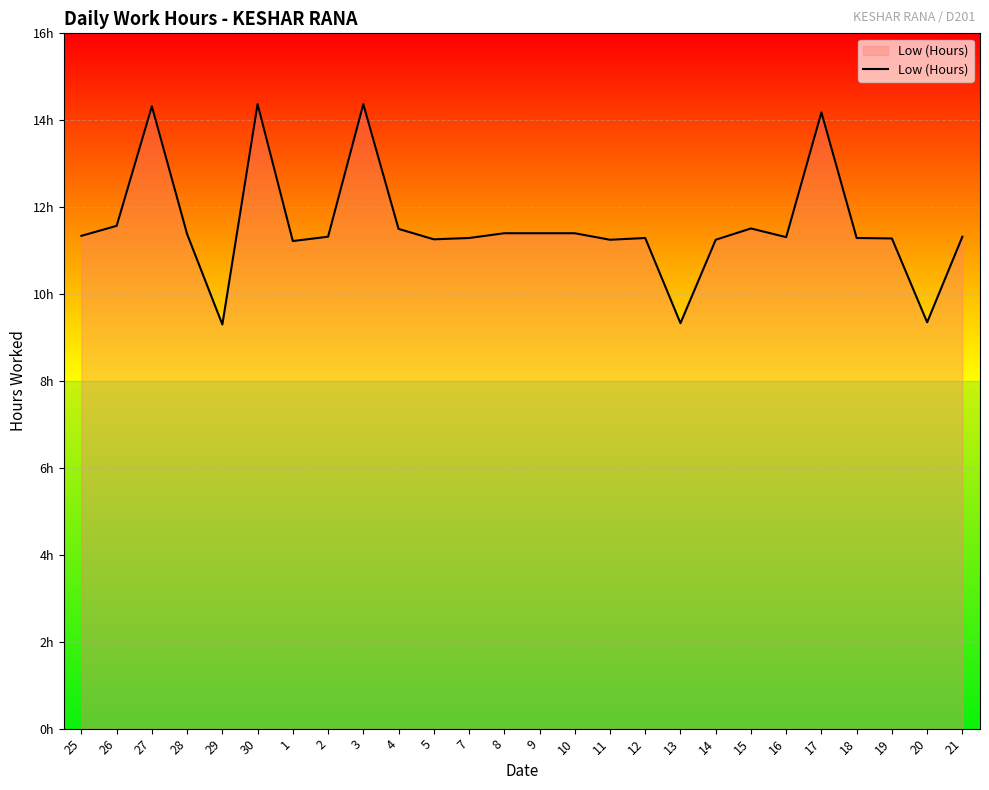

At which label is the value closest to 11?

1